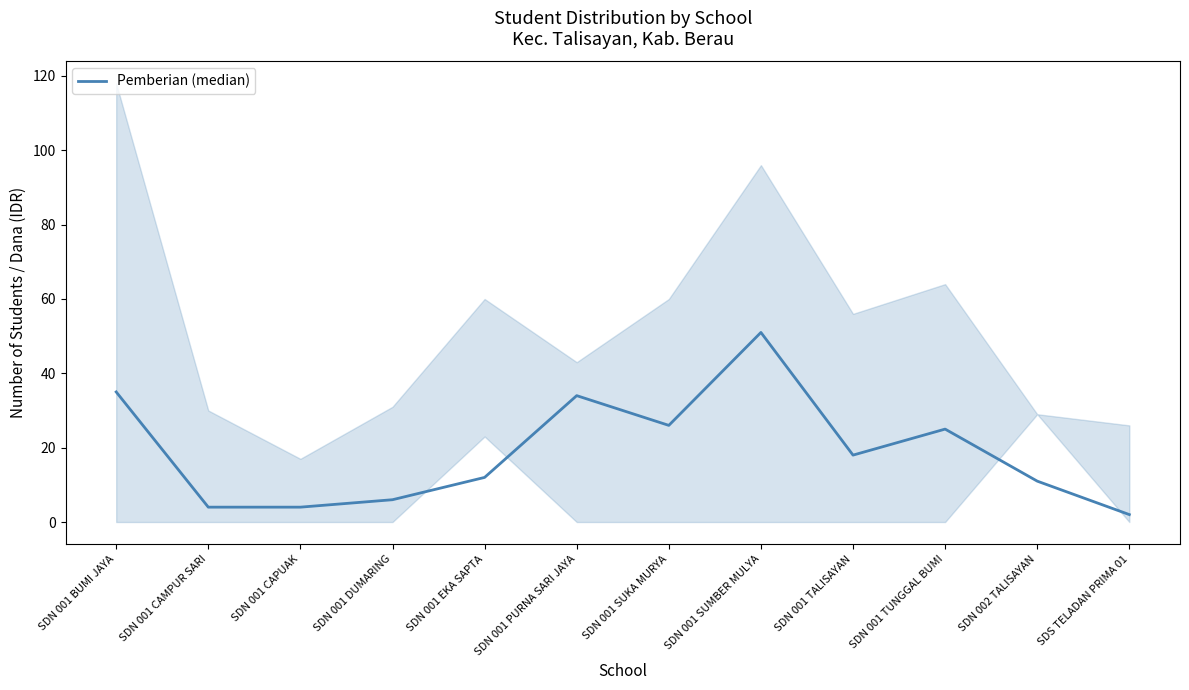

List the labels in order of value, largest first.

SDN 001 SUMBER MULYA, SDN 001 BUMI JAYA, SDN 001 PURNA SARI JAYA, SDN 001 SUKA MURYA, SDN 001 TUNGGAL BUMI, SDN 001 TALISAYAN, SDN 001 EKA SAPTA, SDN 002 TALISAYAN, SDN 001 DUMARING, SDN 001 CAMPUR SARI, SDN 001 CAPUAK, SDS TELADAN PRIMA 01